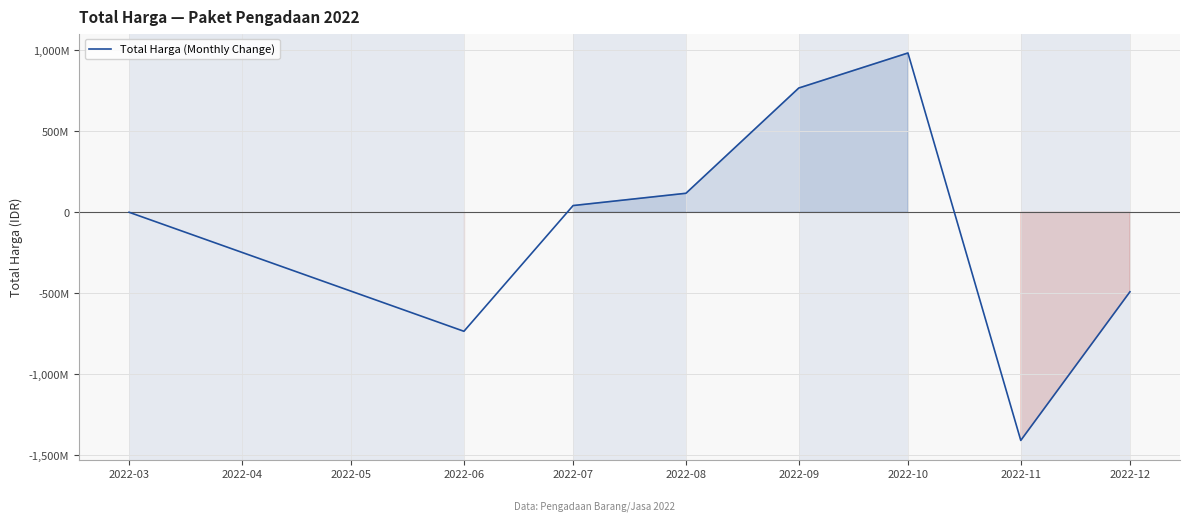

Reading left to right, transcribe all the data shown in this chart.

0	-735187000	41433000	117242000	767346780	983778370	-1409152905	-491216245